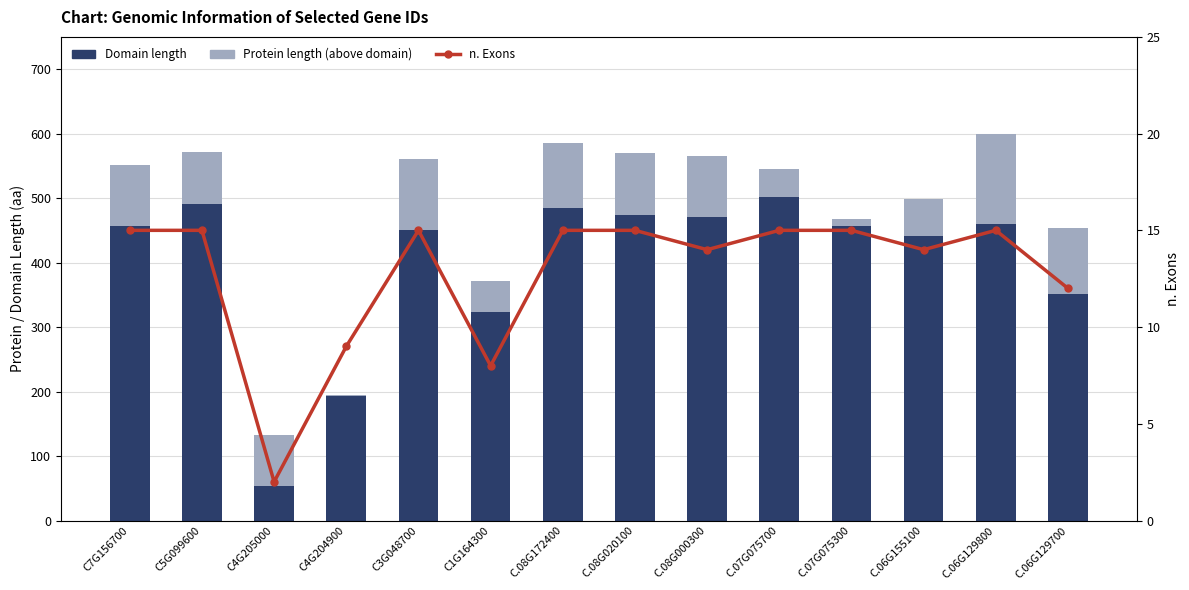

Rank the series at C5G099600 from lowest to highest value.

n. Exons, Protein length (above domain), Domain length